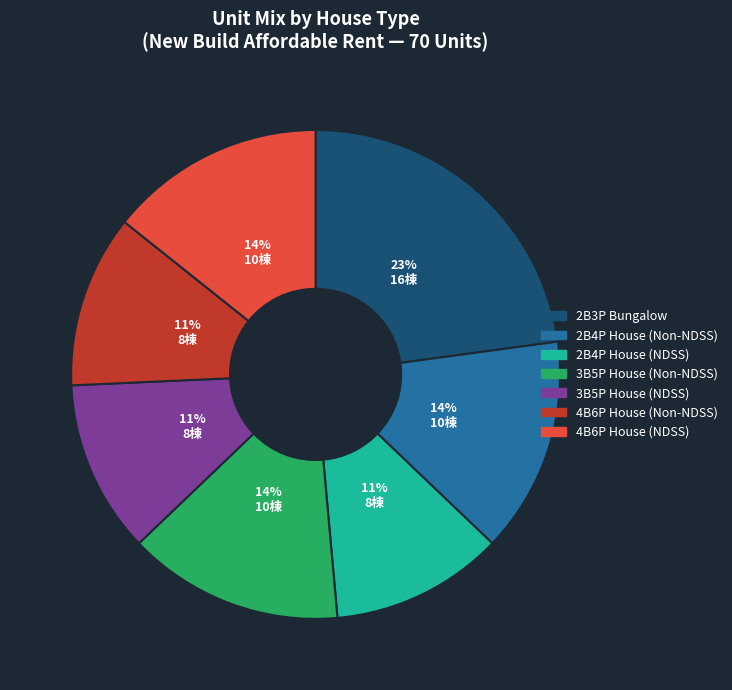

Between 4B6P House (Non-NDSS) and 3B5P House (Non-NDSS), which is larger?

3B5P House (Non-NDSS)